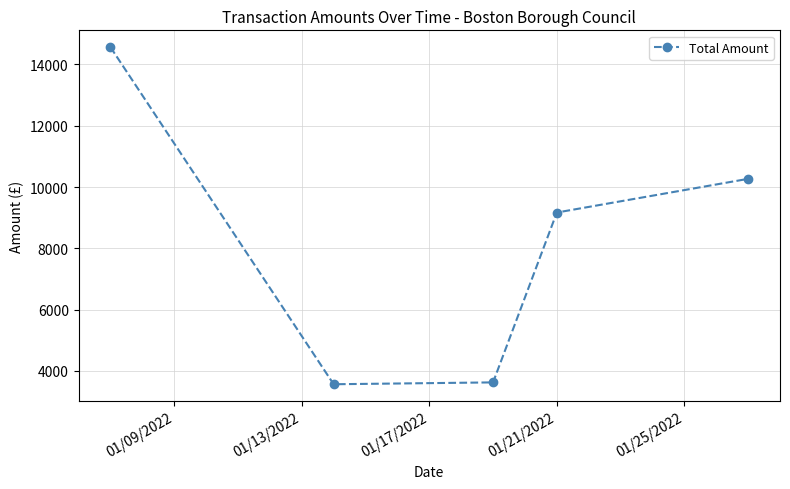

True or false: the data has more than 1 interior local peaks.

False